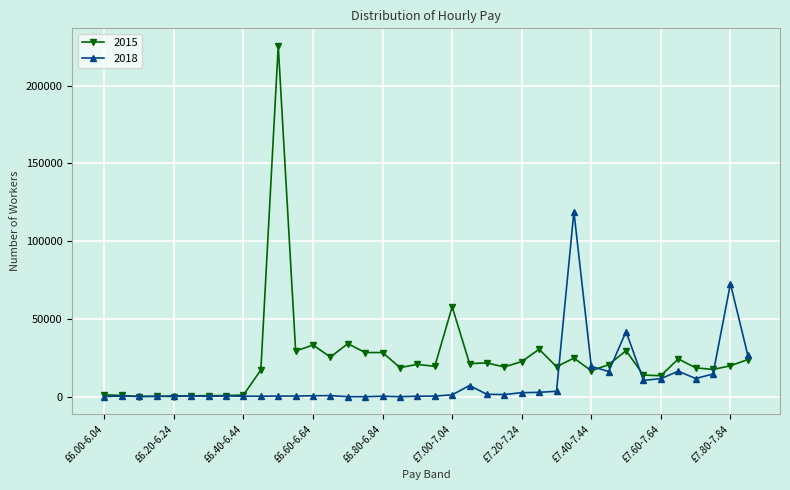

What is the difference between the second highest and minimum values in the 2018 series?

72700